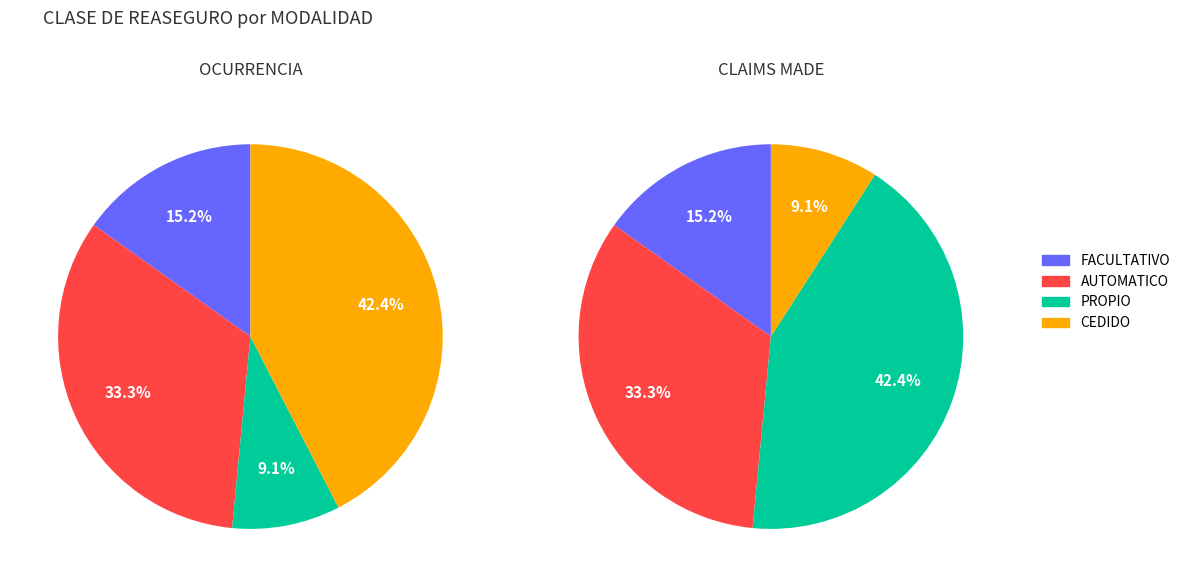

Does AUTOMATICO account for over 50% of the chart?

No